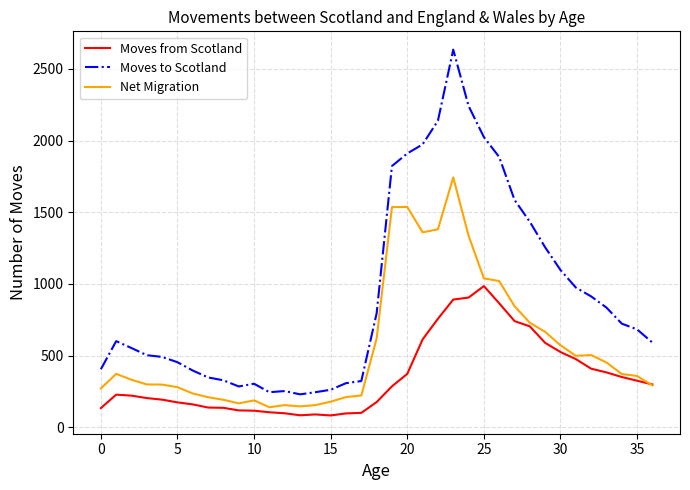

List the series in order of their overall mean, highest first.

Moves to Scotland, Net Migration, Moves from Scotland